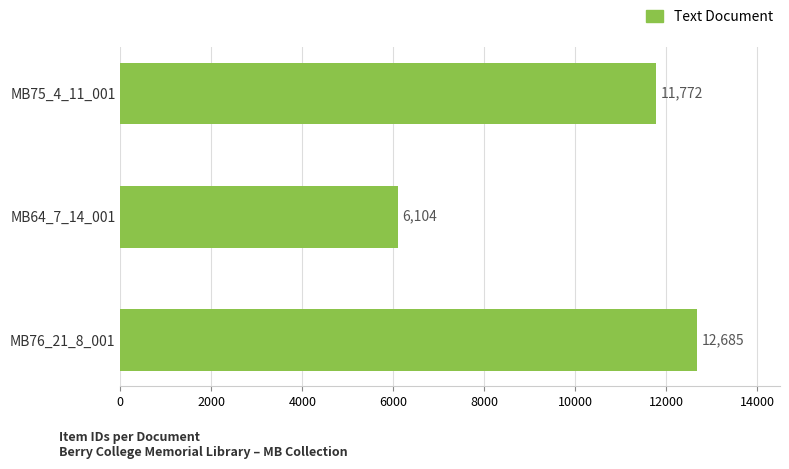

Read the value at MB75_4_11_001.

11772